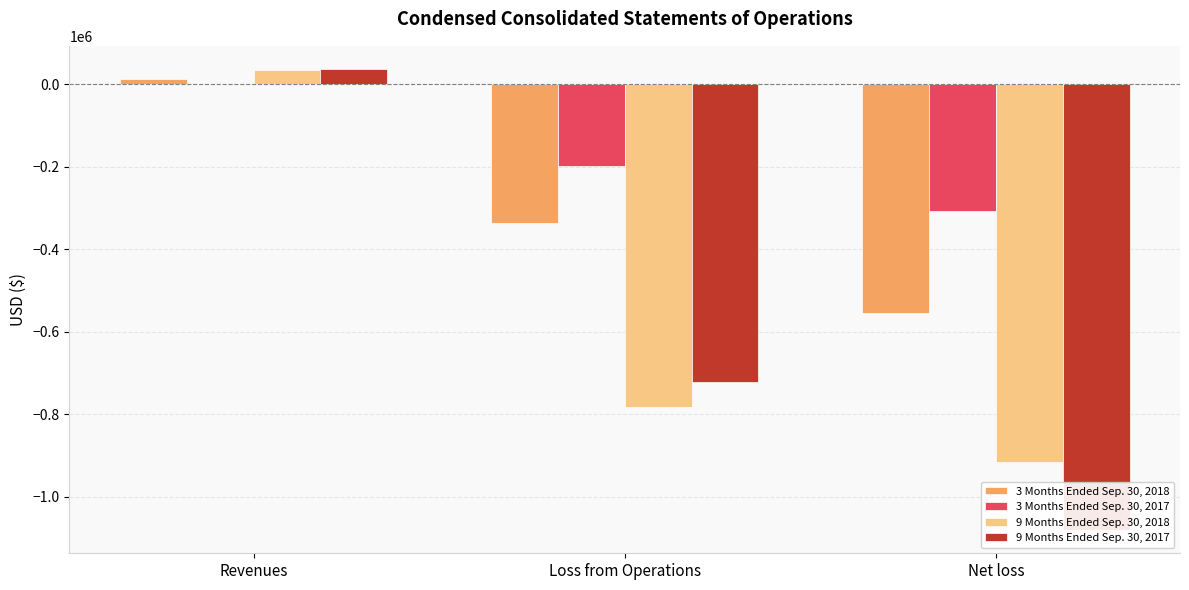

What is the label of the 2nd bar from the left?

Loss from Operations